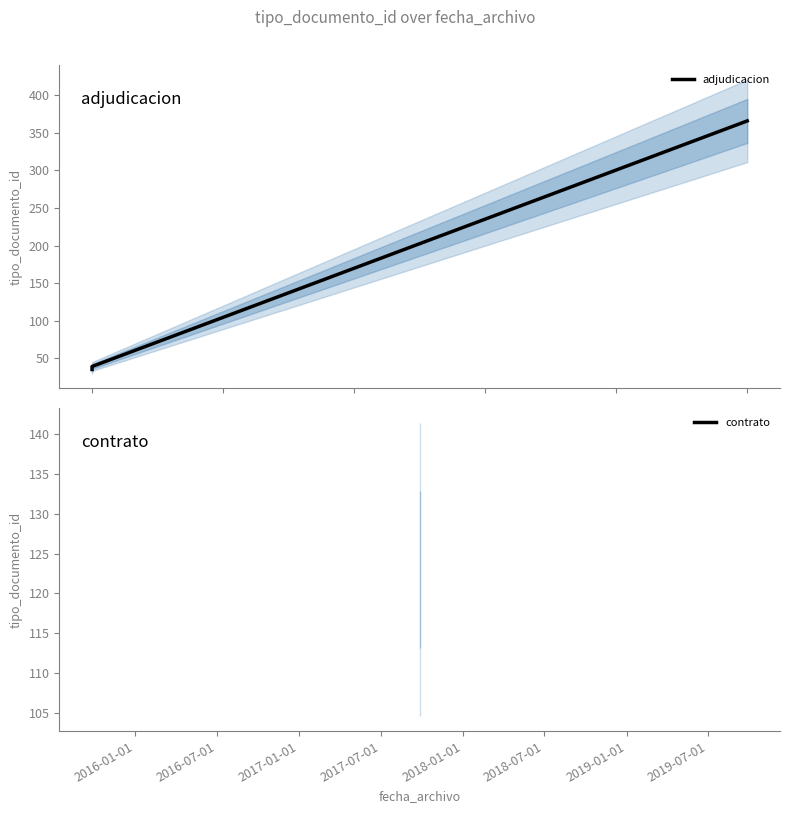

At which label is the value closest to 200?

2018-01-01